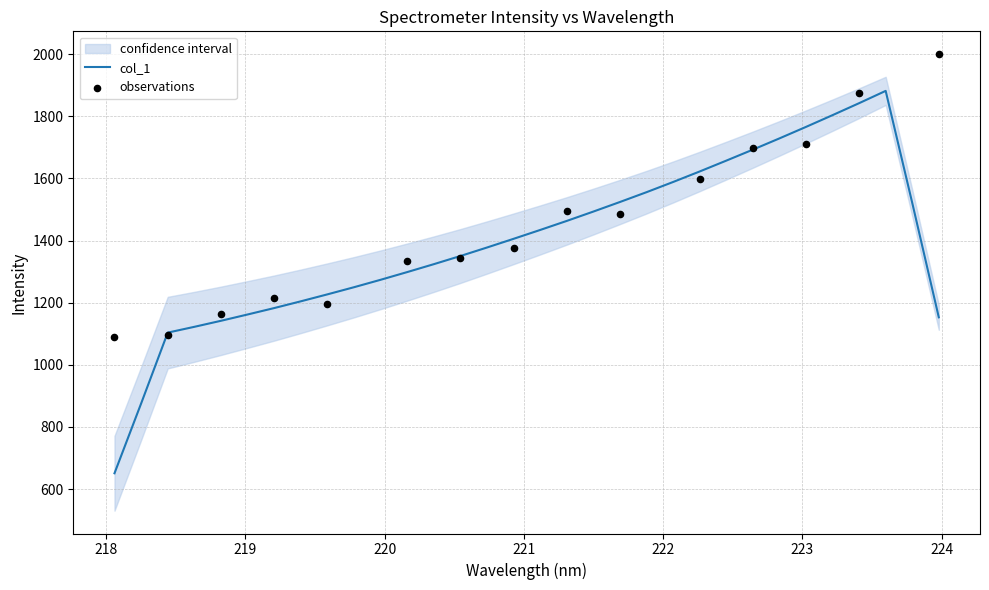

Which has a higher value, 221.6902 or 219.2067?

221.6902